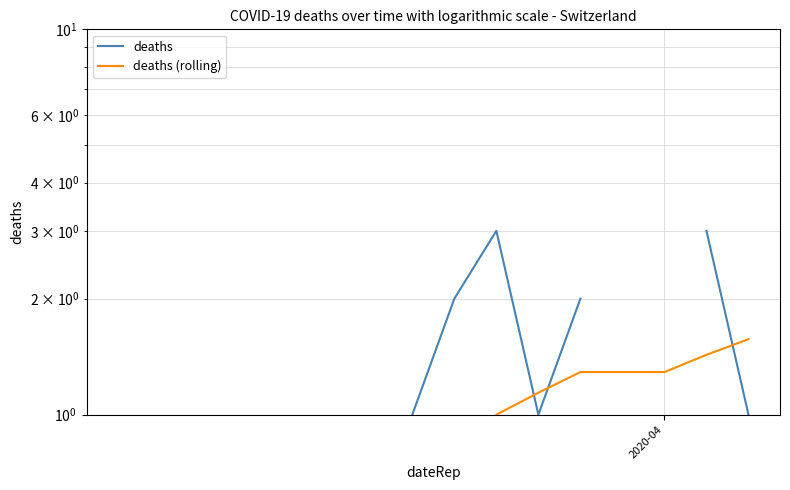

What is the value of the deaths point at the 33rd from the left?

1.0